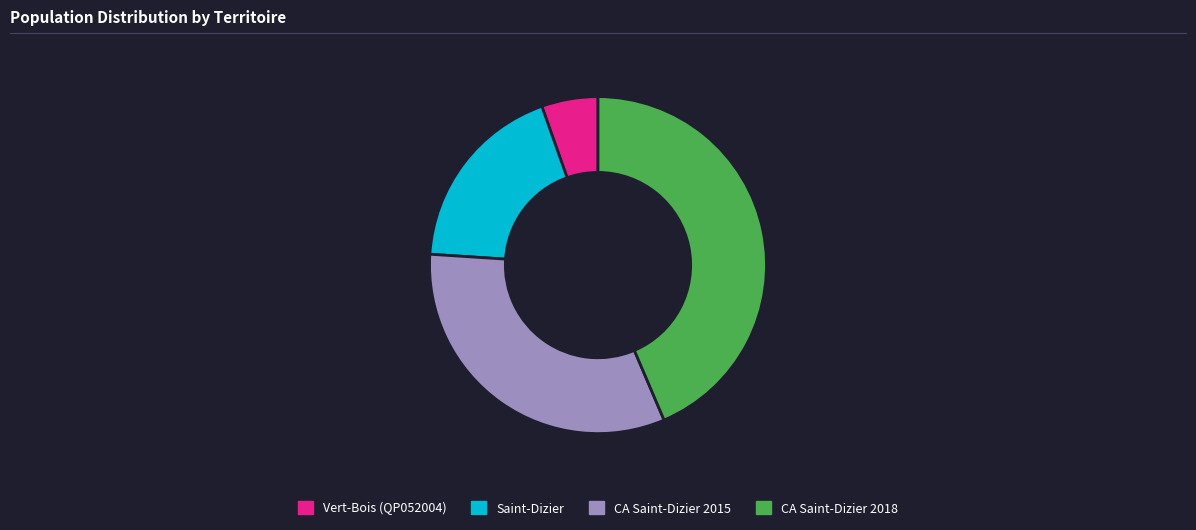

Is Saint-Dizier the majority of the pie?

No